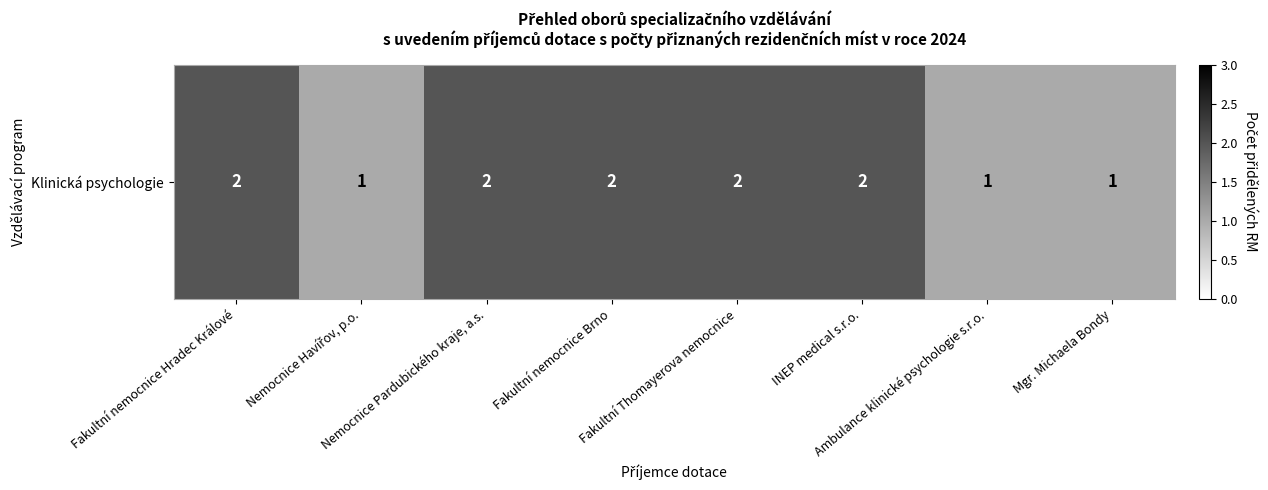

Reading left to right, list all the values displayed in this chart.

Fakultní nemocnice Hradec Králové=2	Nemocnice Havířov, p.o.=1	Nemocnice Pardubického kraje, a.s.=2	Fakultní nemocnice Brno=2	Fakultní Thomayerova nemocnice=2	INEP medical s.r.o.=2	Ambulance klinické psychologie s.r.o.=1	Mgr. Michaela Bondy=1